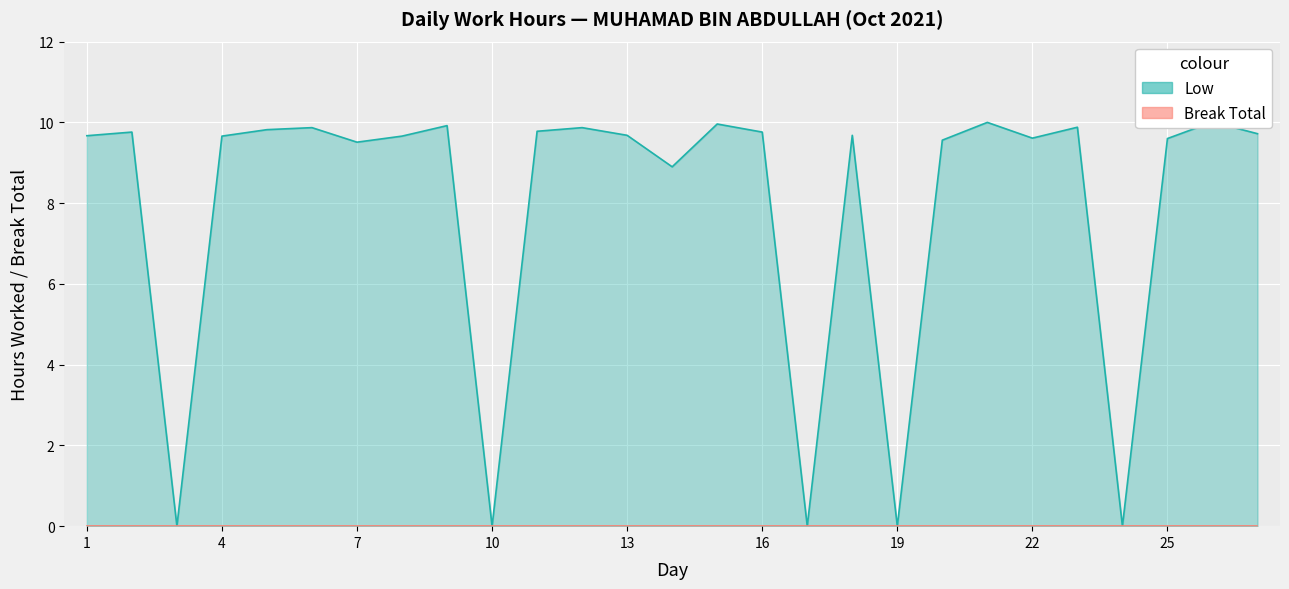

How many data points does each series have?

27